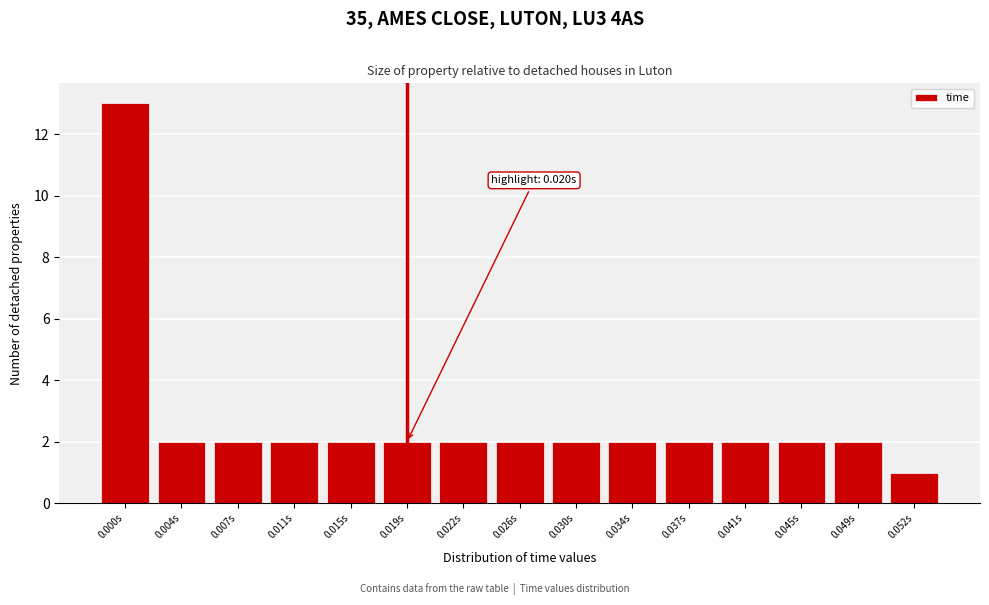

Reading left to right, extract all data points from this chart.

0.000s=13	0.004s=2	0.007s=2	0.011s=2	0.015s=2	0.019s=2	0.022s=2	0.026s=2	0.030s=2	0.034s=2	0.037s=2	0.041s=2	0.045s=2	0.049s=2	0.052s=1